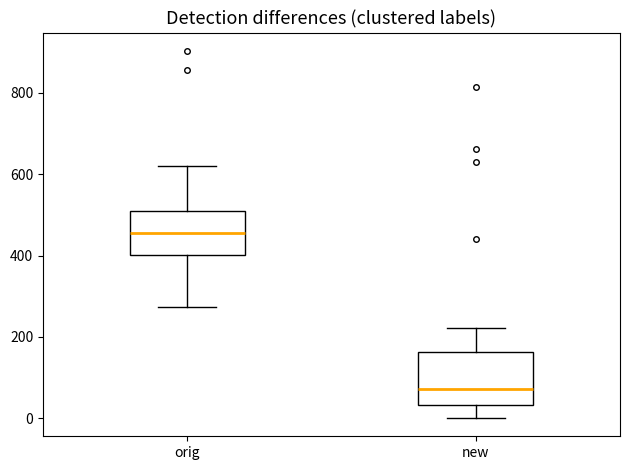

Reading left to right, transcribe this box plot: for each box, give where its median line is, the range the box spans, and where its two whiskers end, as read against the y-axis. The values are not printed on the chart, so give them approximately, as read against the axis.

orig: median 460, box 400 to 520, whiskers 280 to 620
new: median 80, box 40 to 160, whiskers 0 to 220